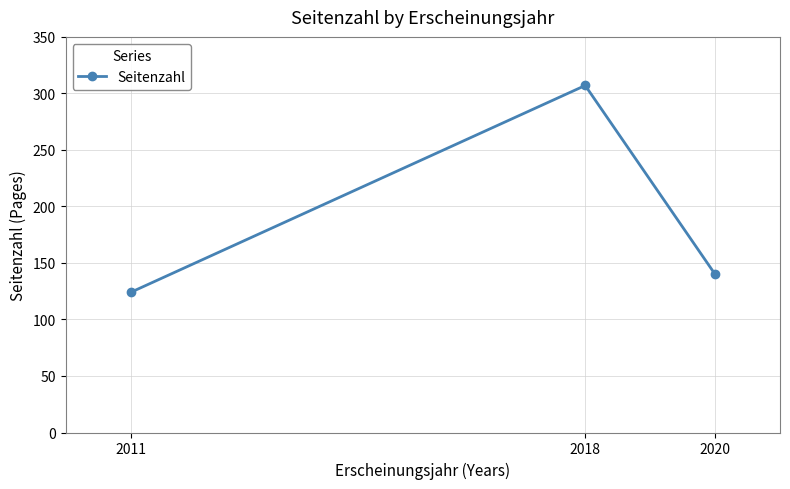

Where does the data first go above 140?

2018